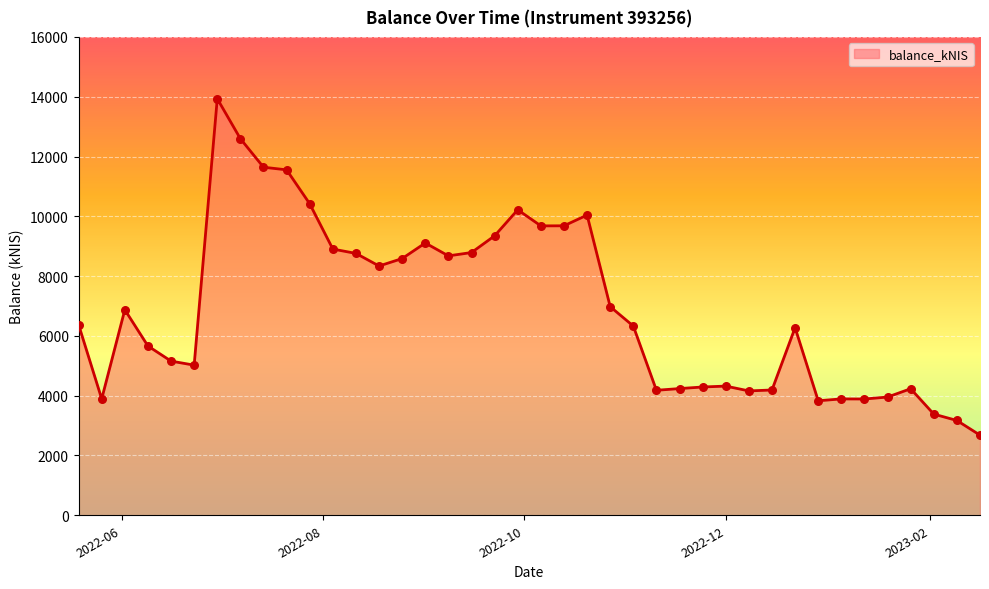

What is the minimum value shown in the chart?

2680.2